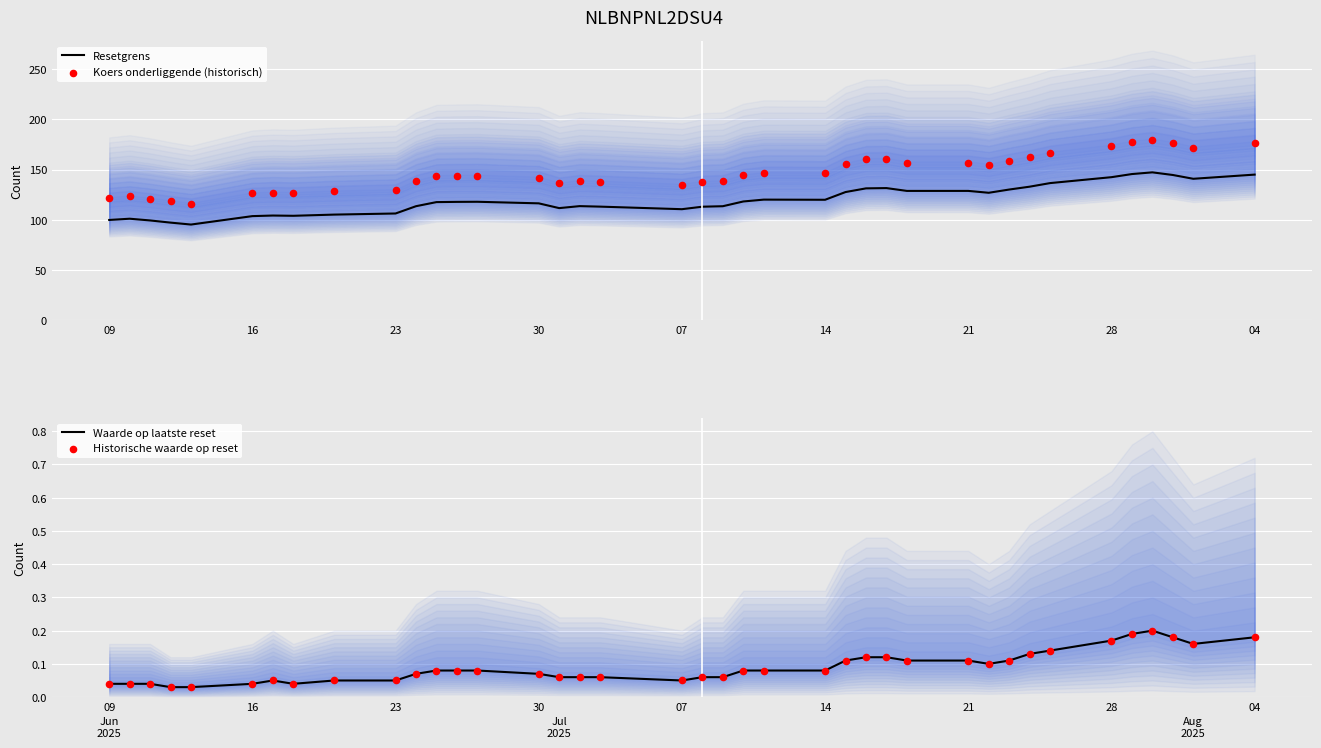

At how many categories does at least one series exceed 169?

6